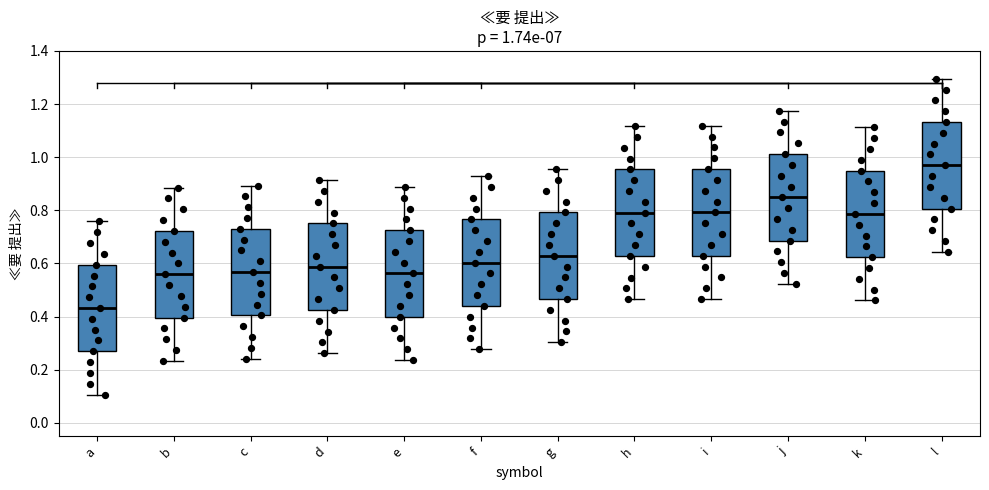

Which box has the highest median line?

l